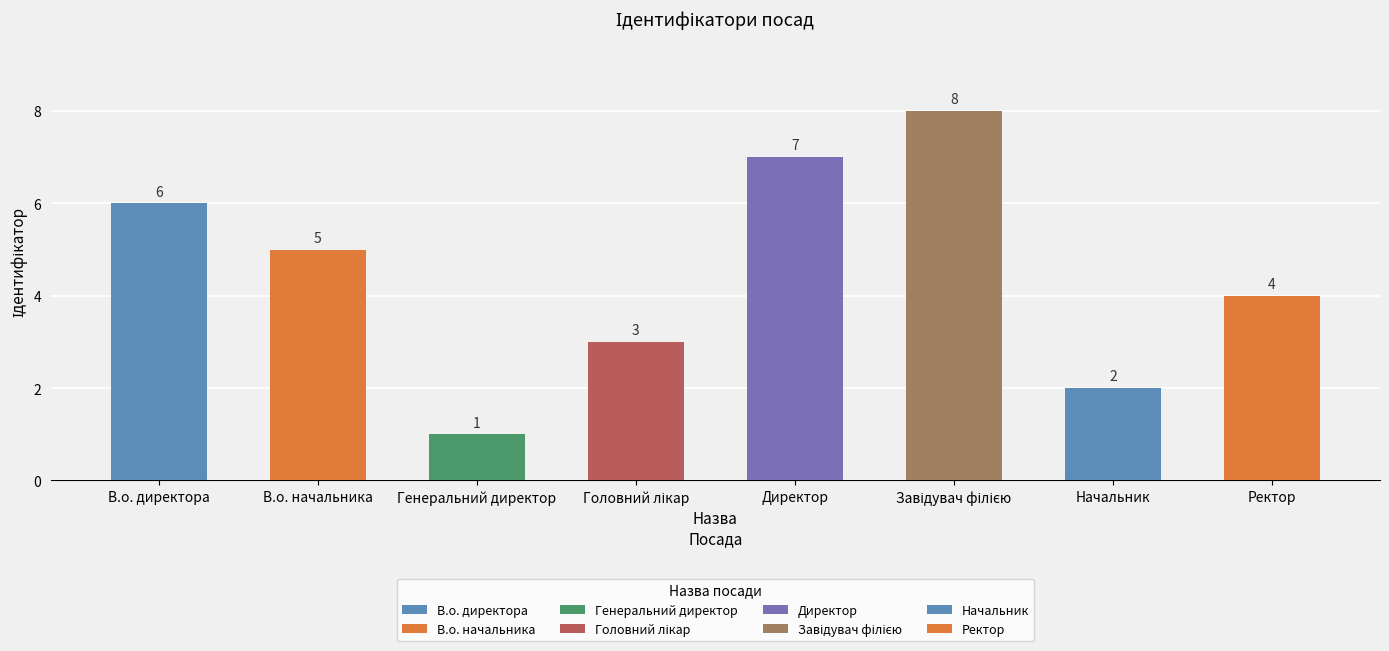

What is the maximum value shown in the chart?

8